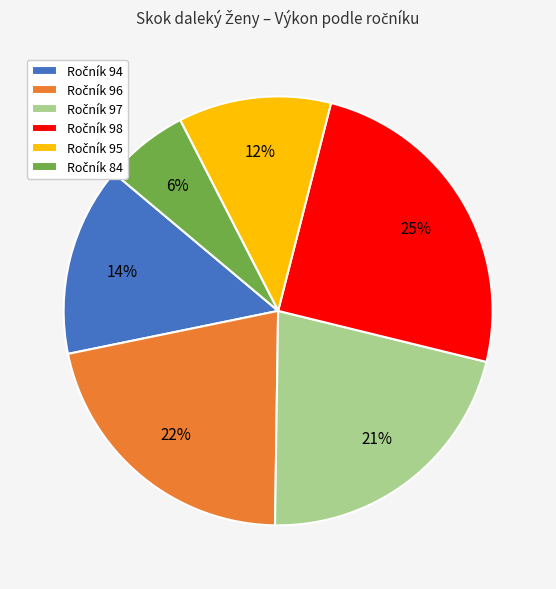

To the nearest percent, what is the average slice percentage?

17%